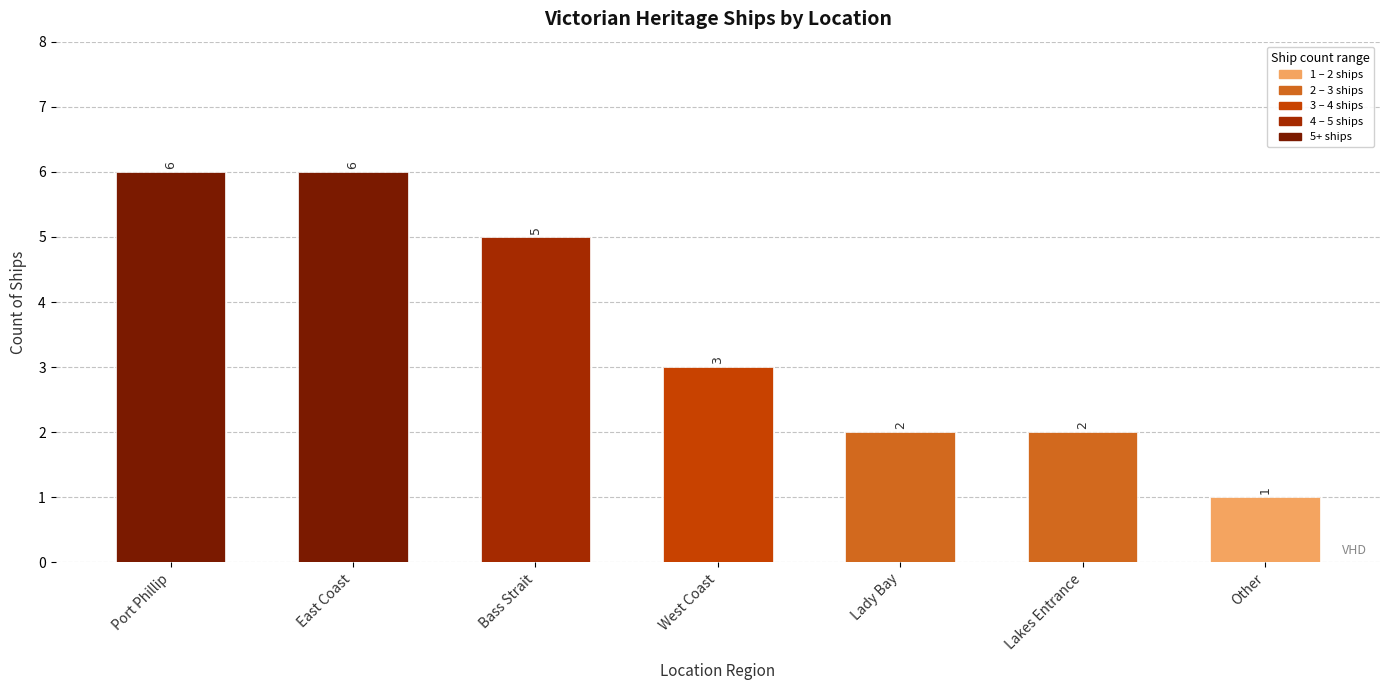

What is the difference between the second highest and minimum values?

5